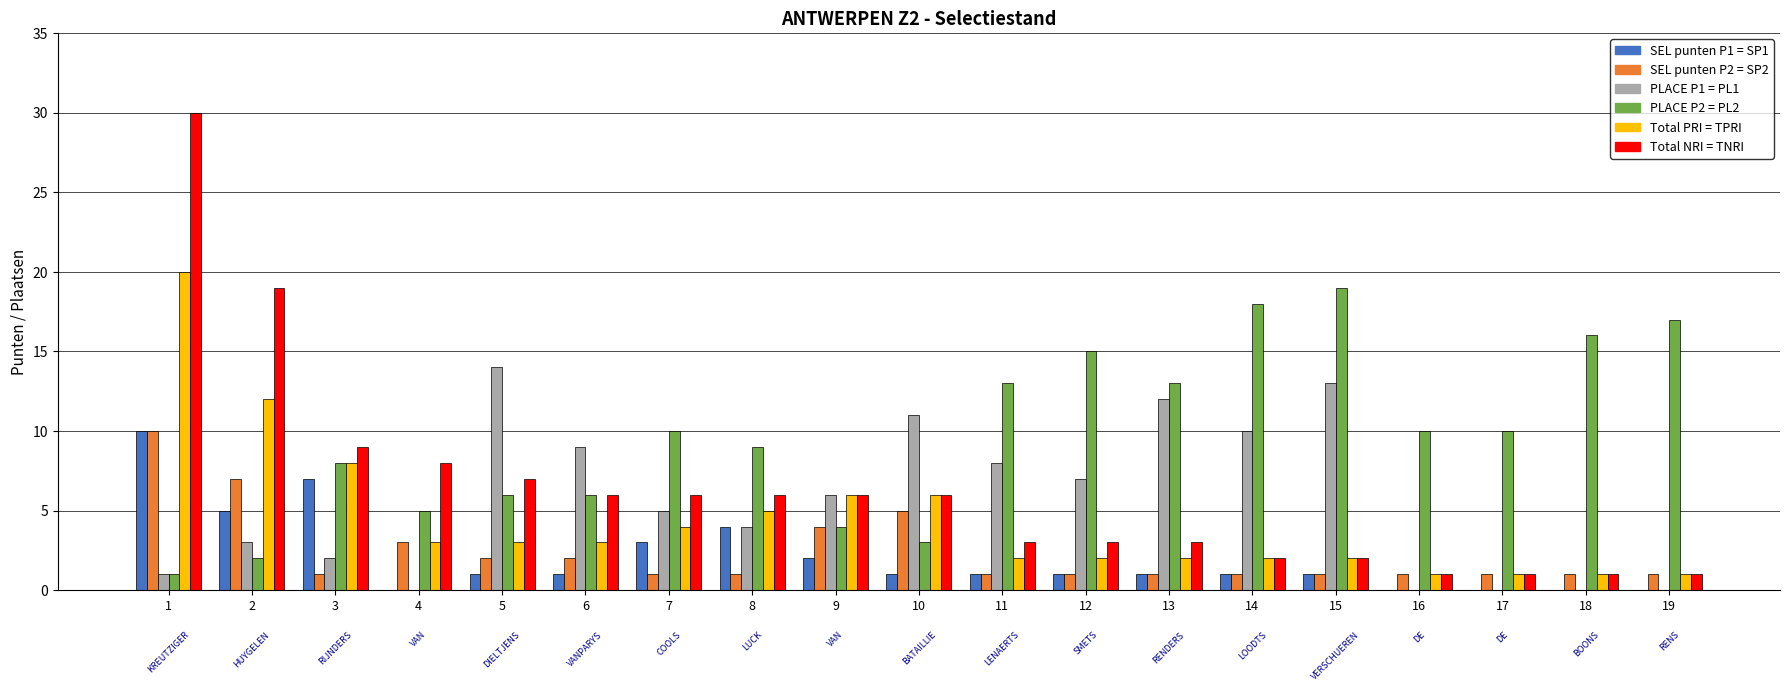

What is the greatest value displayed?

30